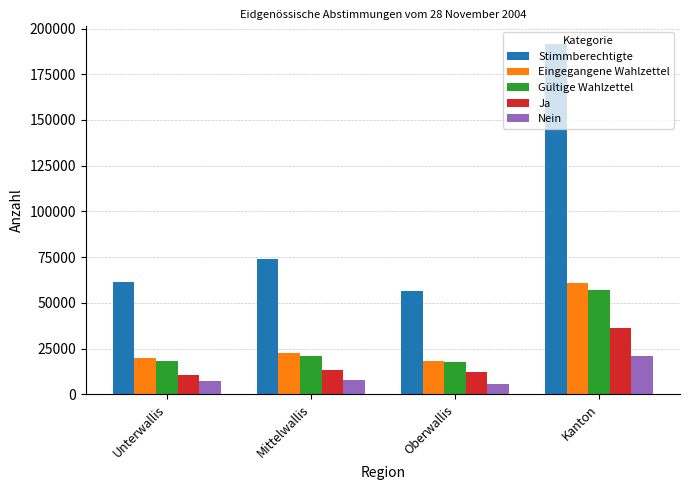

Between Unterwallis and Kanton, which series saw the biggest shift?

Stimmberechtigte